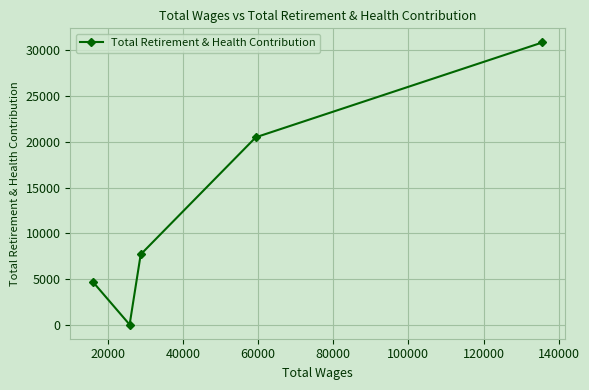

Reading left to right, extract all data points from this chart.

4693	0	7682	20501	30879